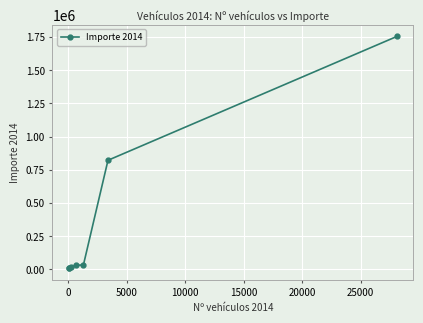

What is the smallest value displayed?

8663.8